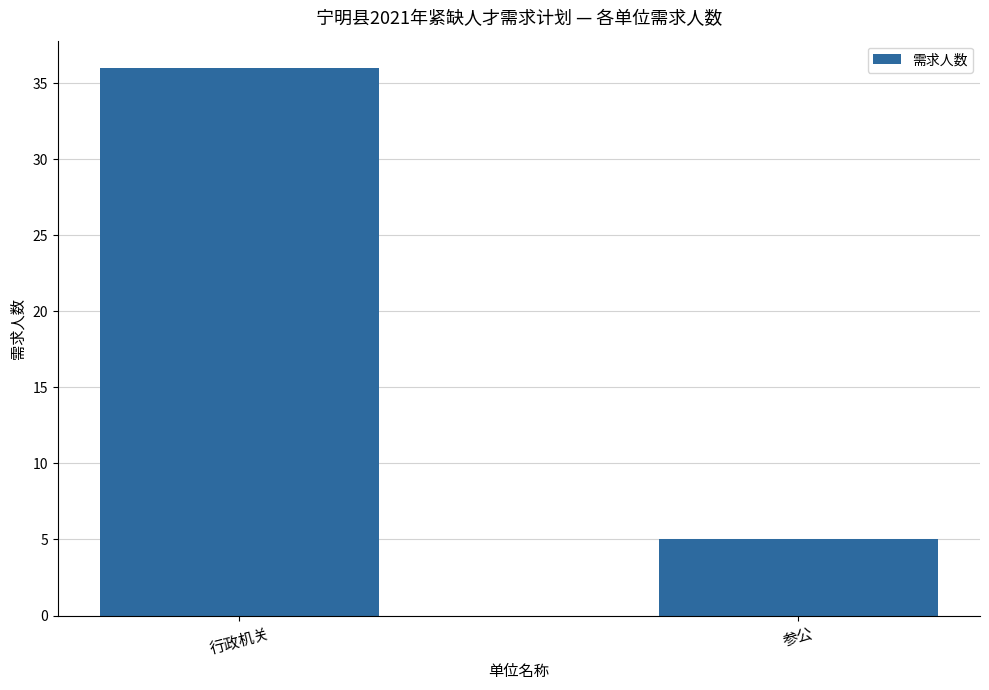

Reading right to left, list all the values displayed in this chart.

参公=5	行政机关=36